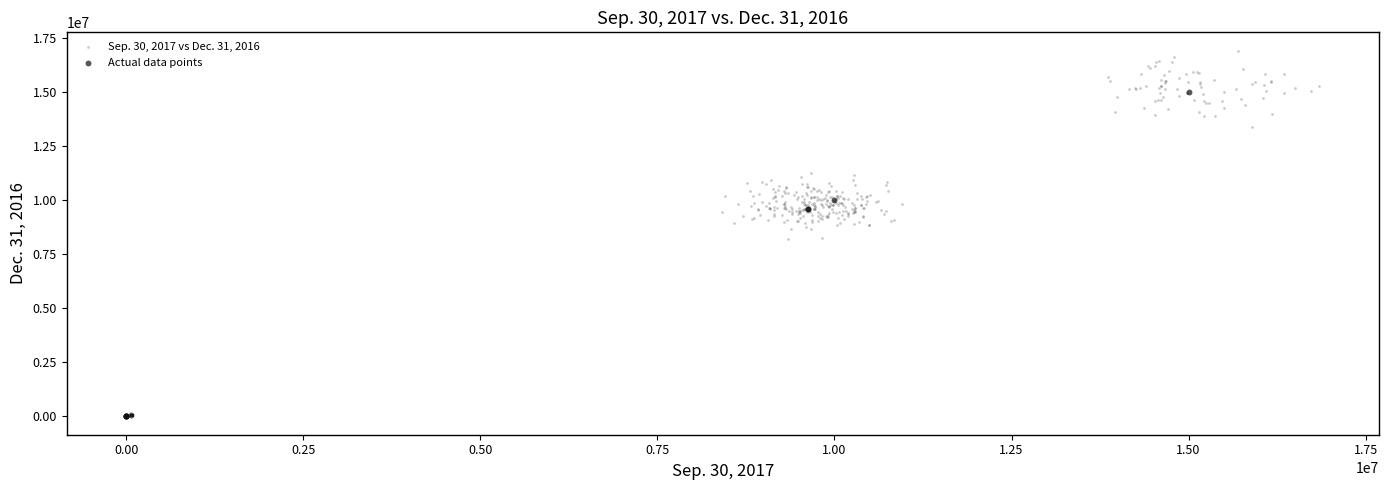

Which series has the widest spread of Y values?

Sep. 30, 2017 vs Dec. 31, 2016